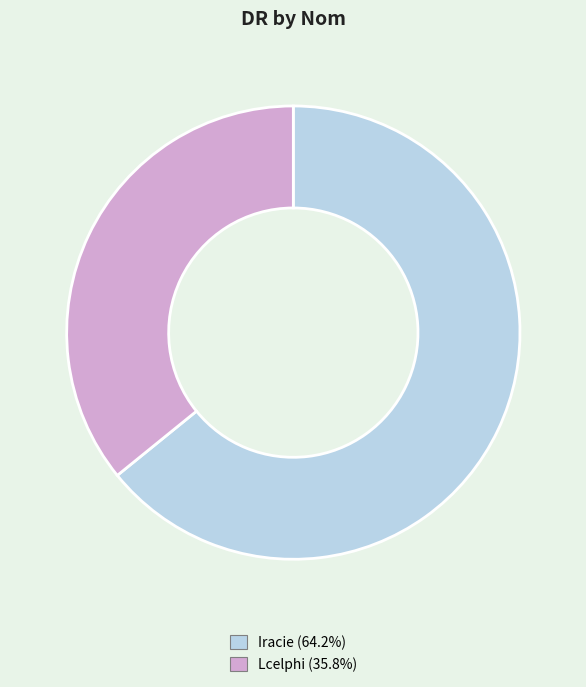

Which slice is the largest?

Iracie